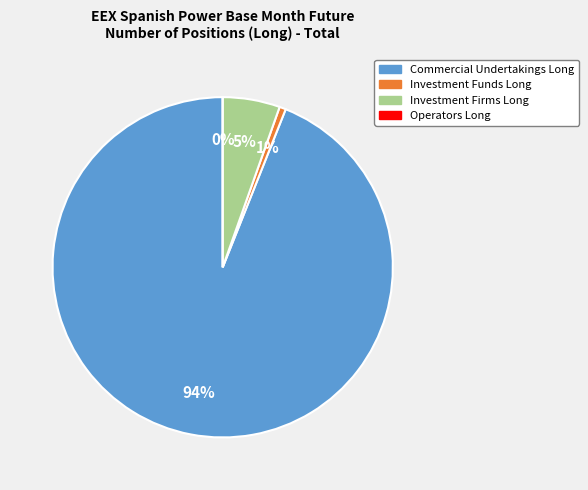

The Investment Firms Long slice represents 17% of the pie. True or false?

False